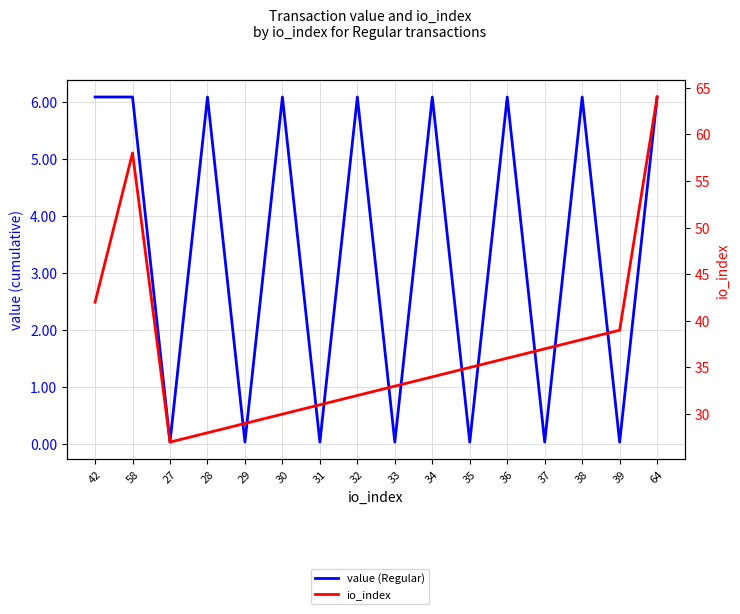

Does the chart have visible grid lines?

Yes